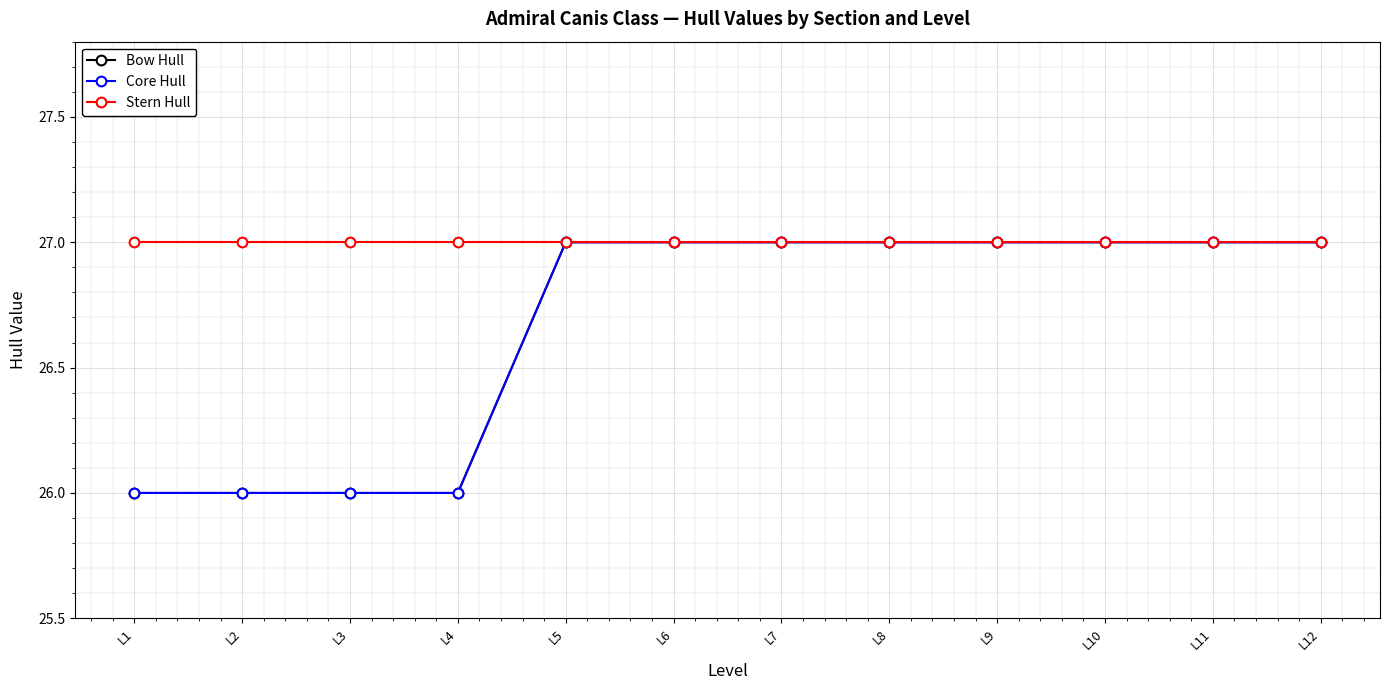

Does the chart display data point markers on the line(s)?

Yes